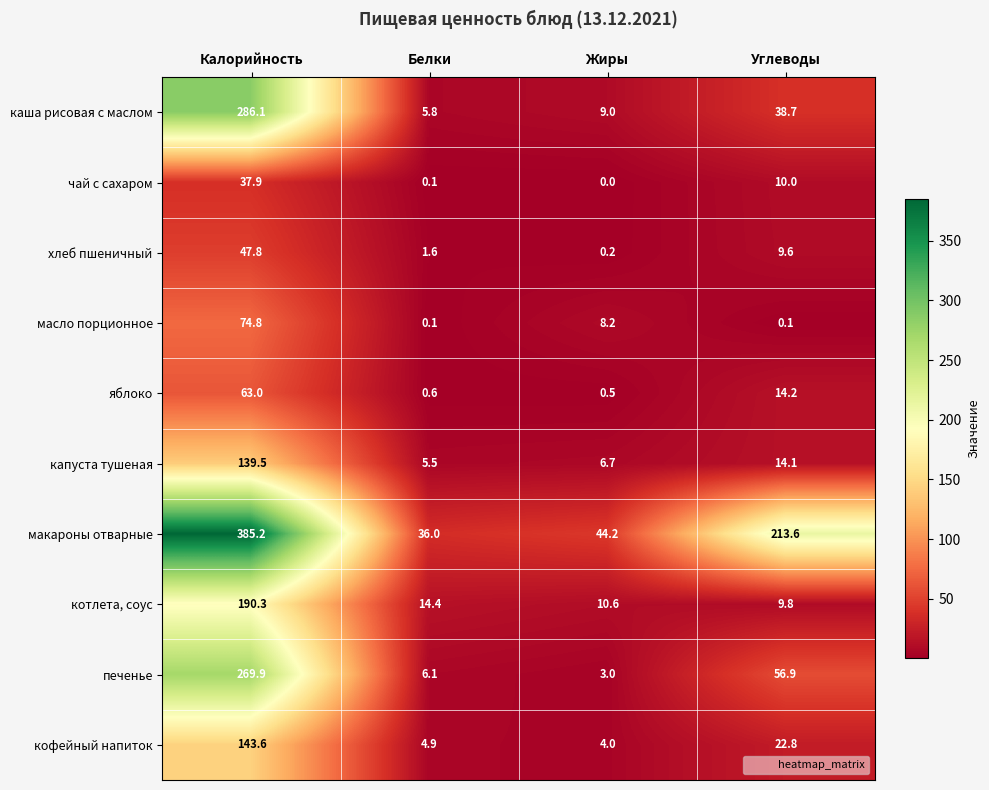

Which series has the largest range (max minus min)?

макароны отварные